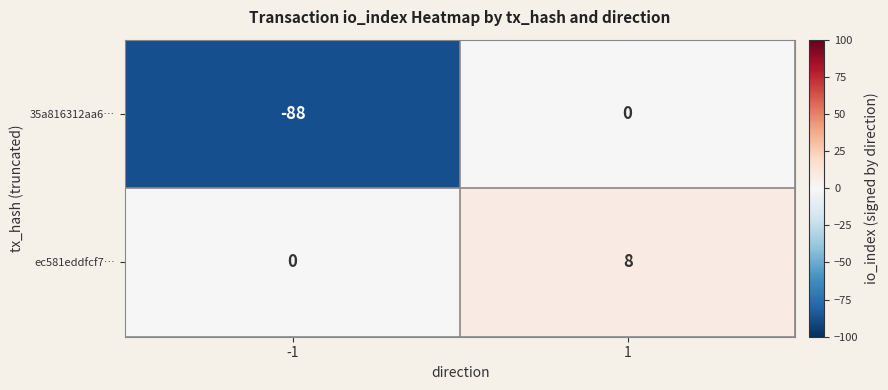

Is it true that 35a816312aa6… equals -43 at 1?

False